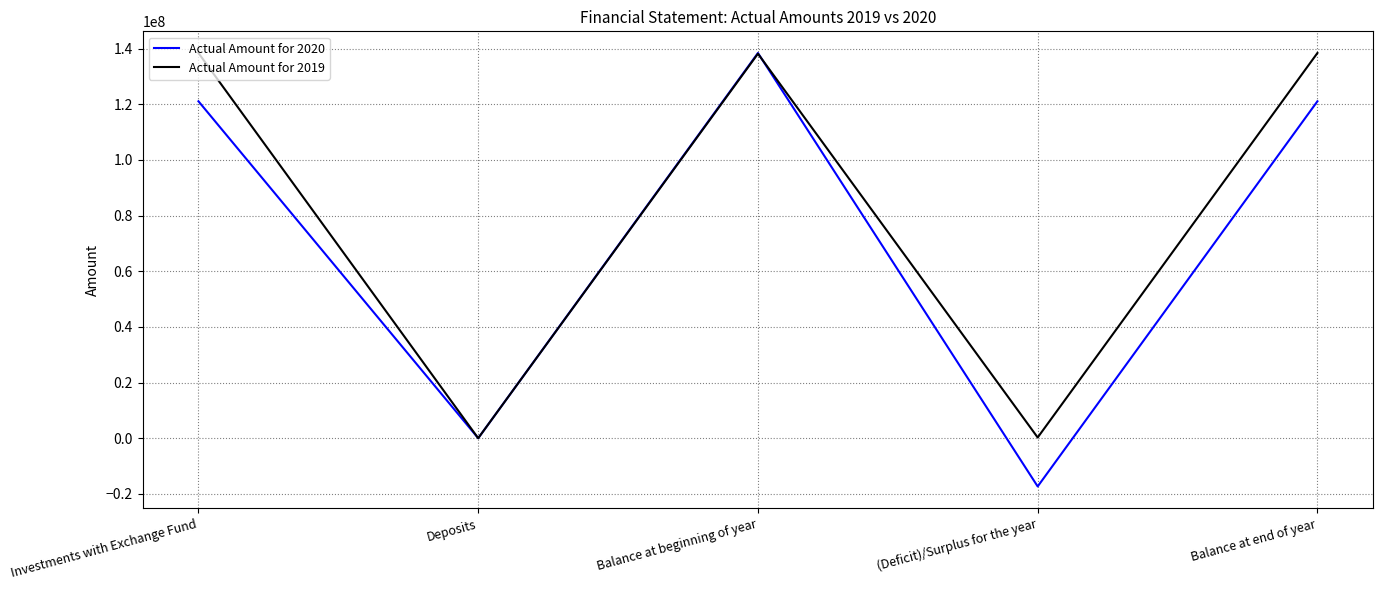

Rank the series at Investments with Exchange Fund from lowest to highest value.

Actual Amount for 2020, Actual Amount for 2019